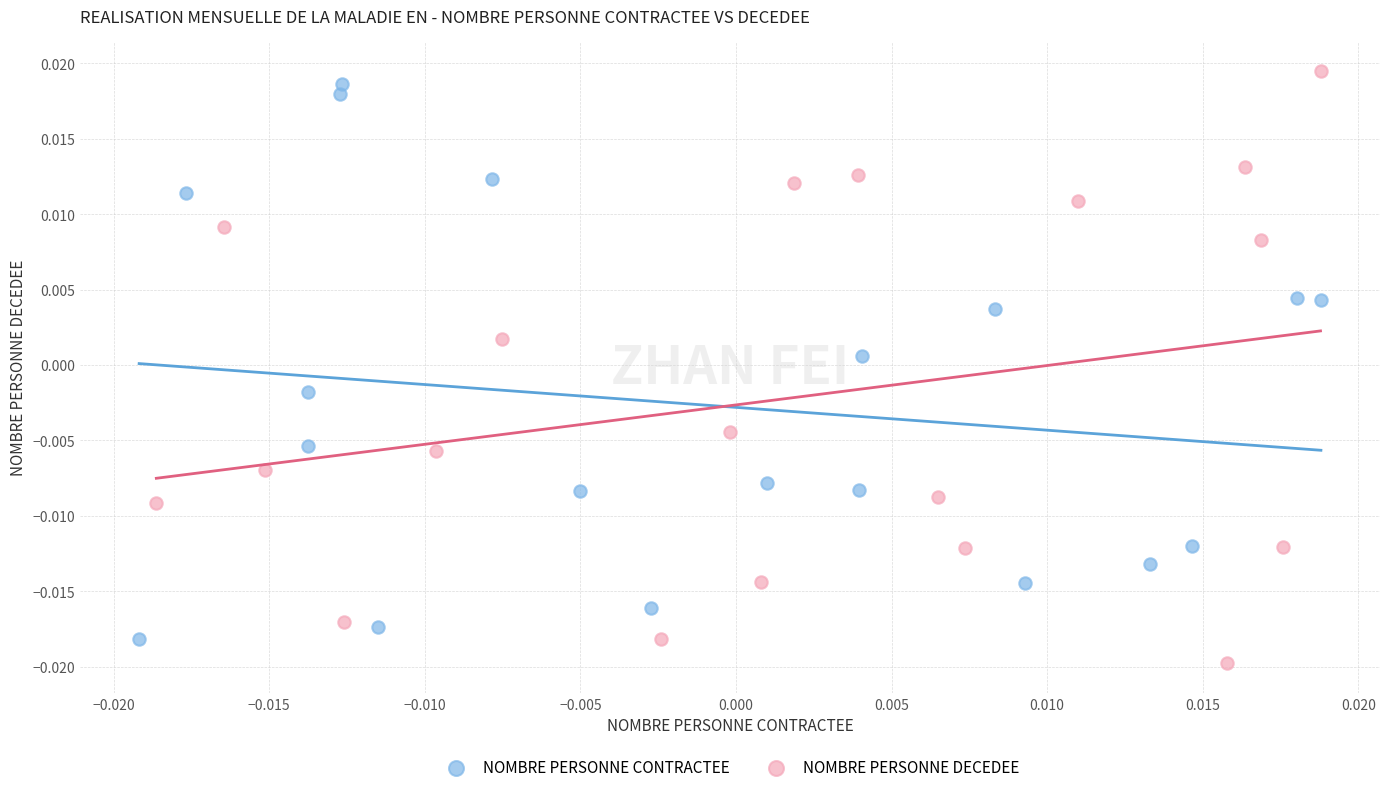

Which series has the largest Y range (max minus min)?

NOMBRE PERSONNE DECEDEE